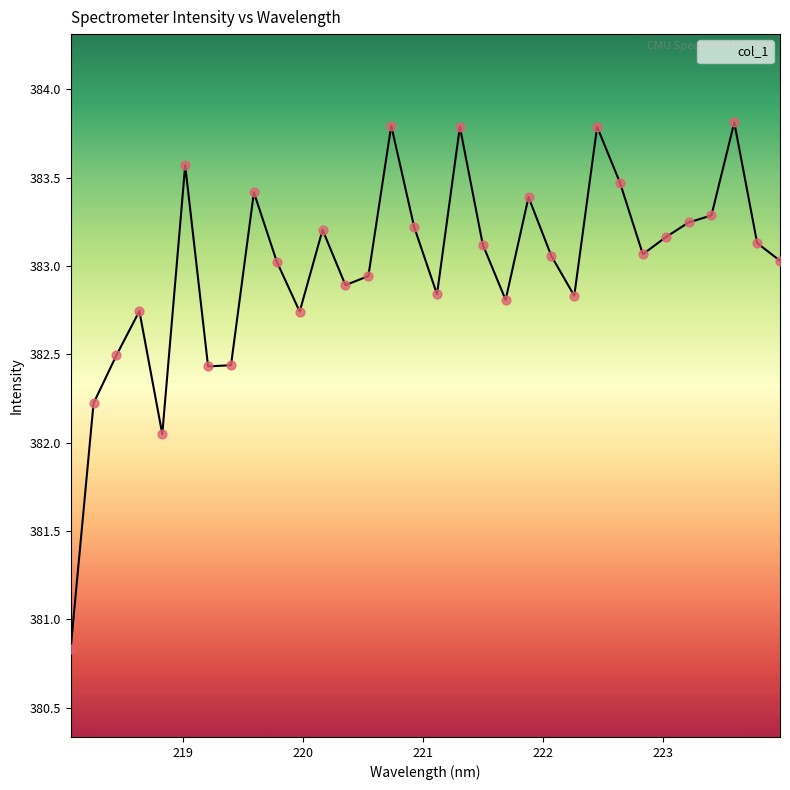

What is the difference between the maximum and minimum values?

3.0